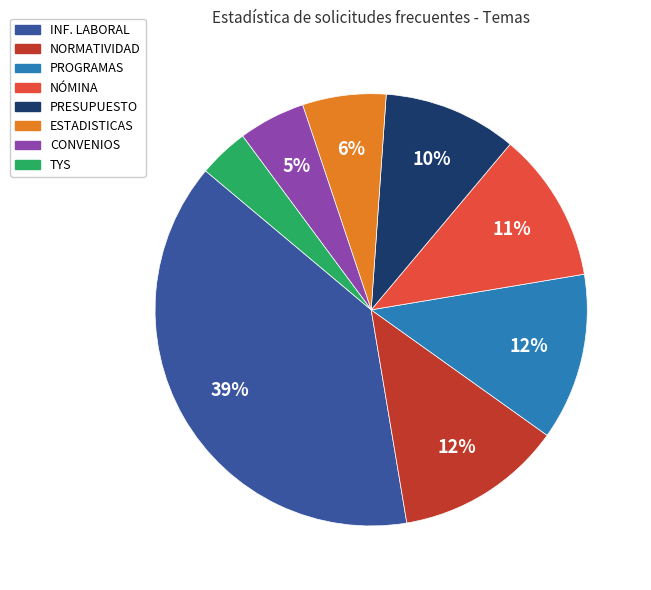

Does any single category account for the majority?

No